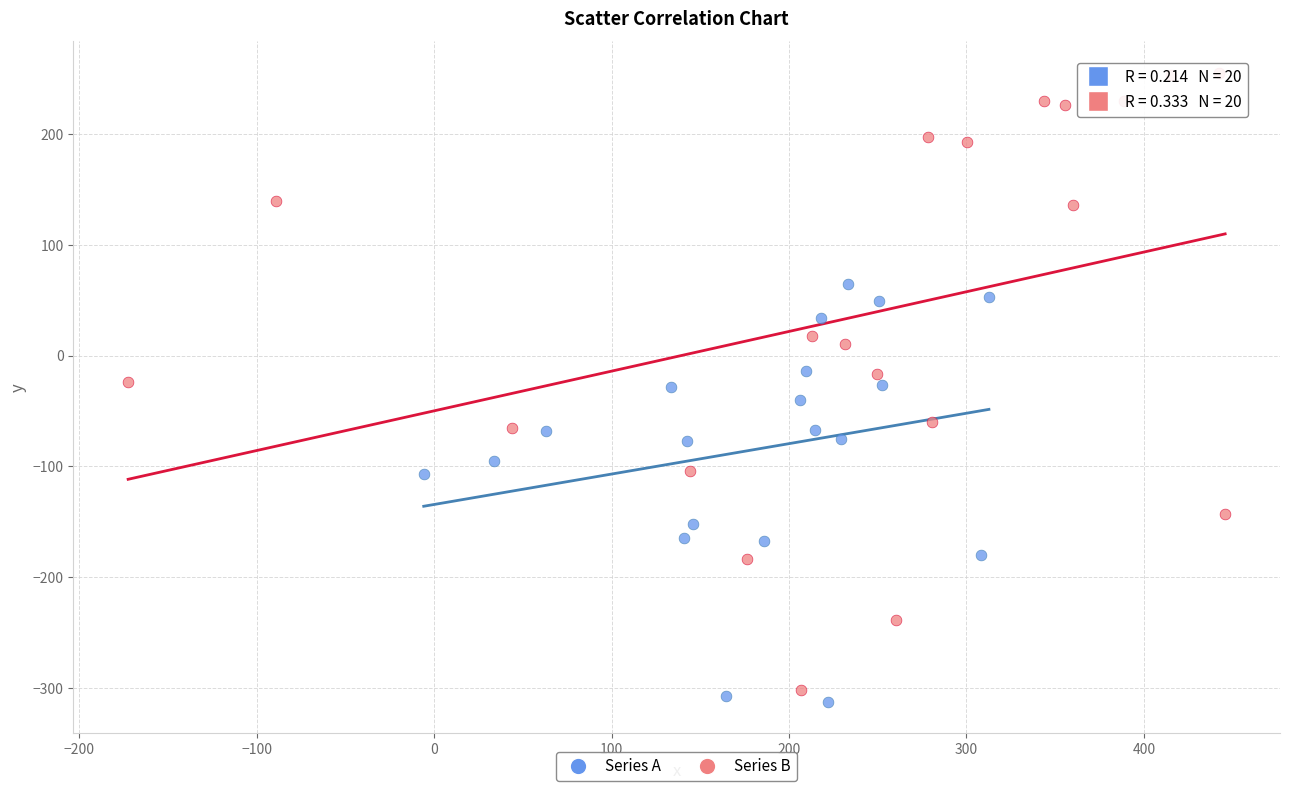

Which series has the widest spread of Y values?

Series B